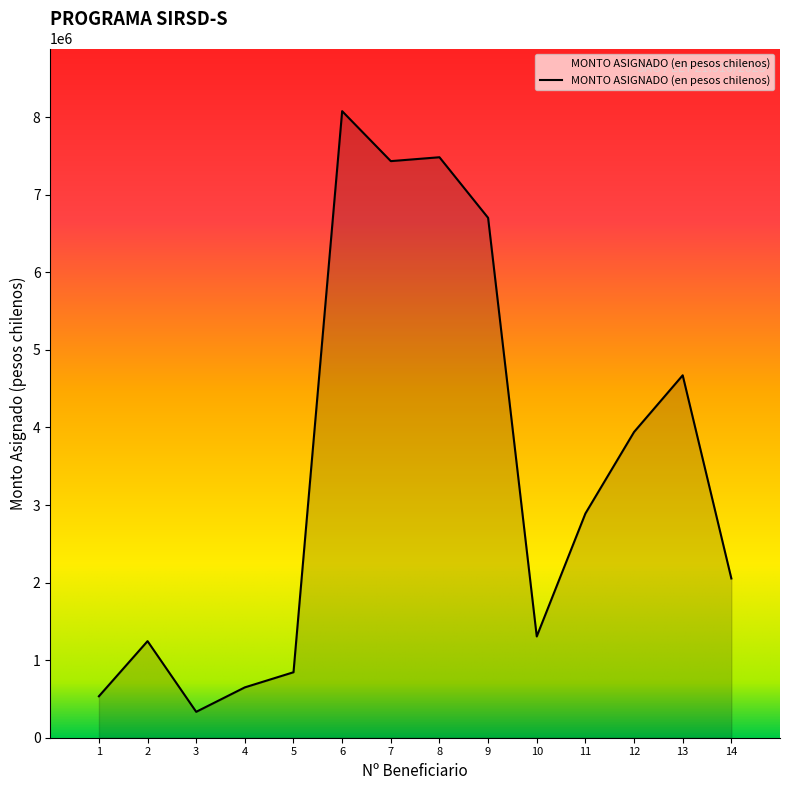

What is the difference between the maximum and minimum values?

7743345